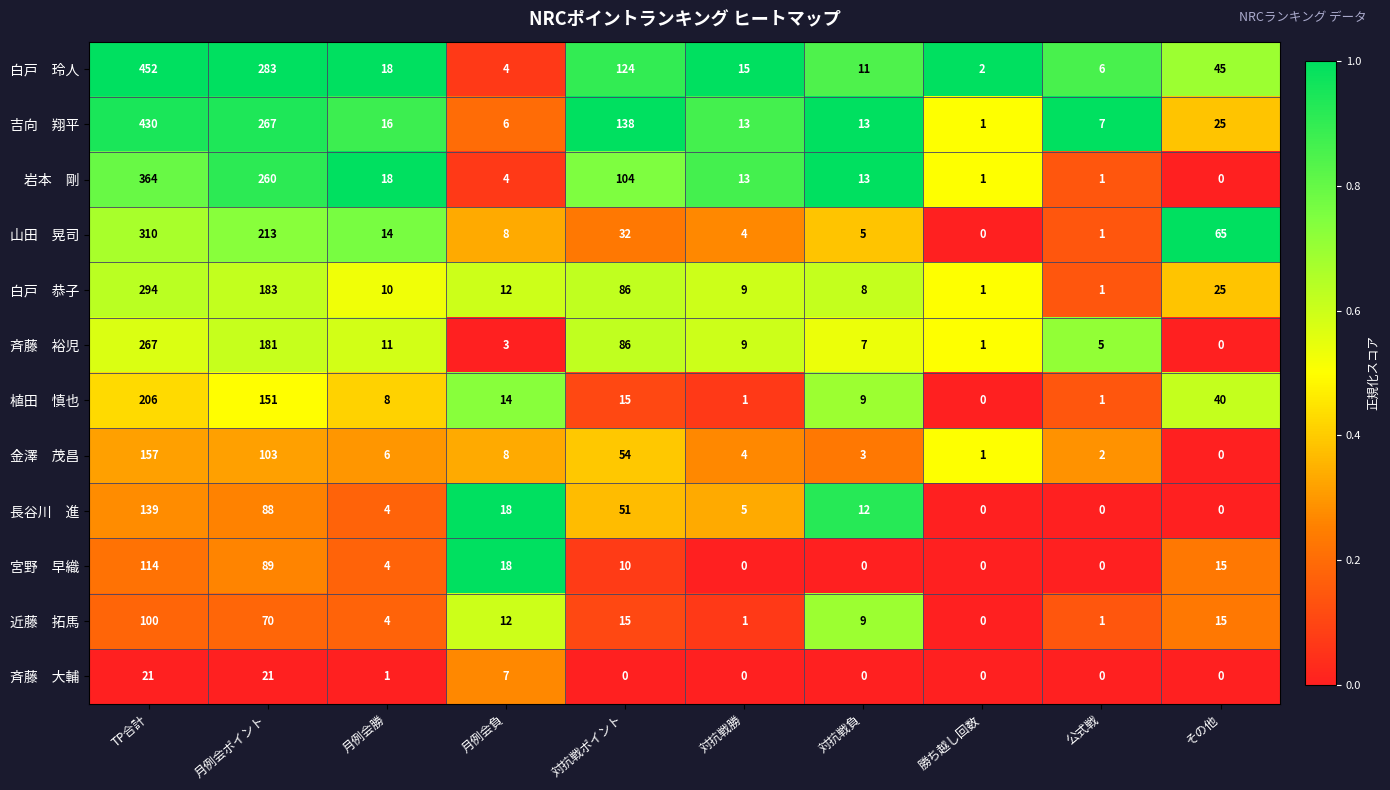

How many distinct data groups are displayed?

12